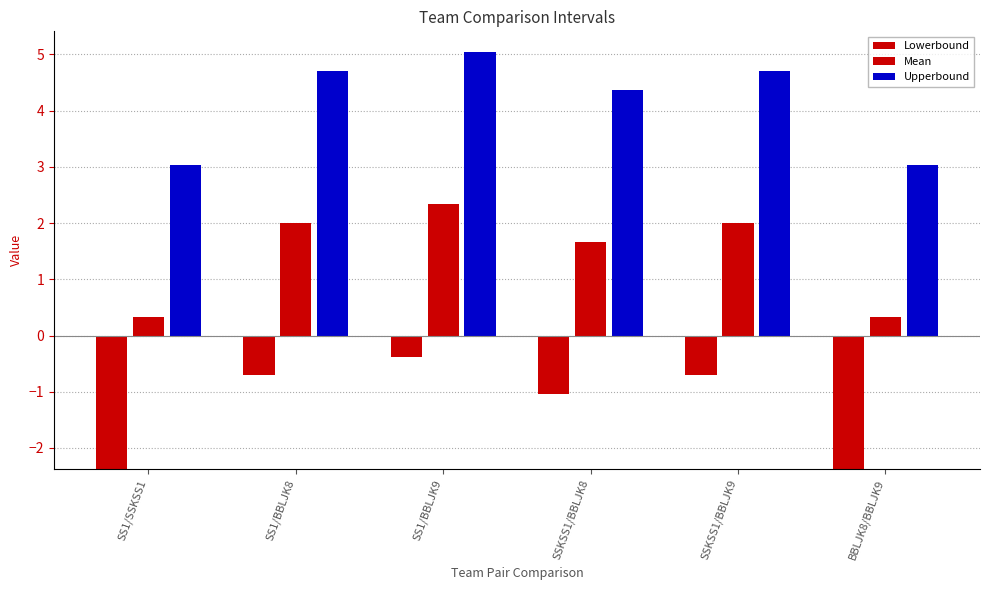

How many bars are there in each group?

3